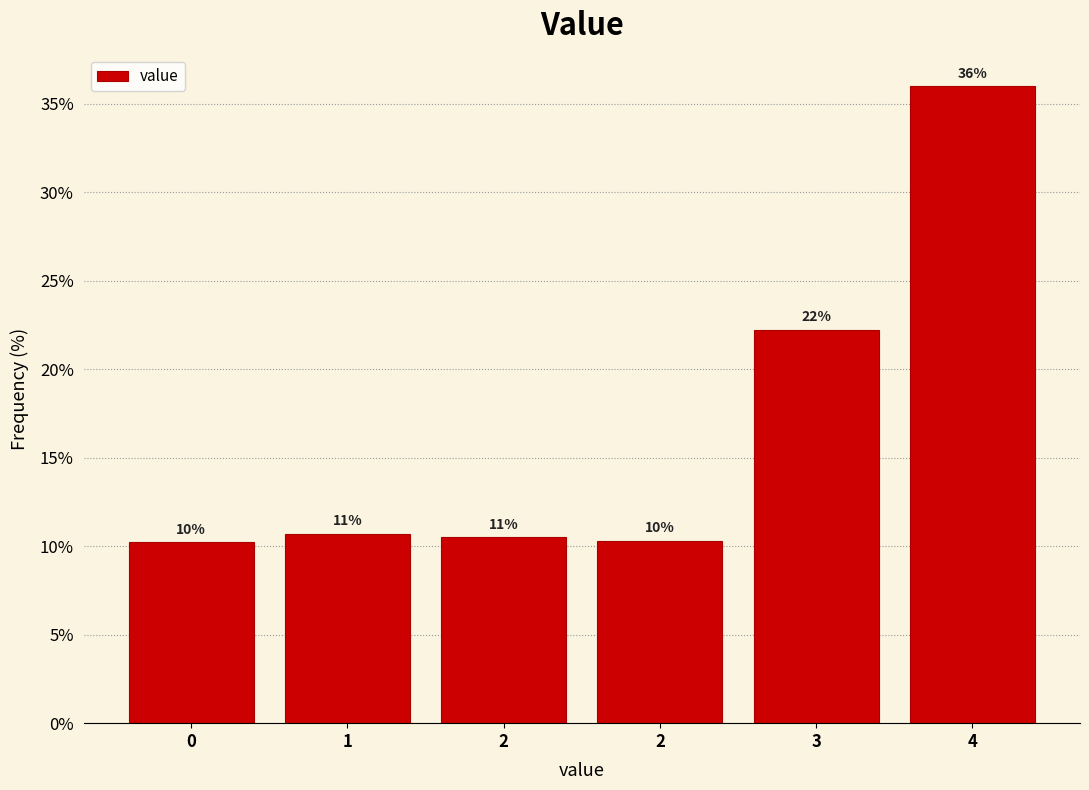

How many bars are there in total?

6